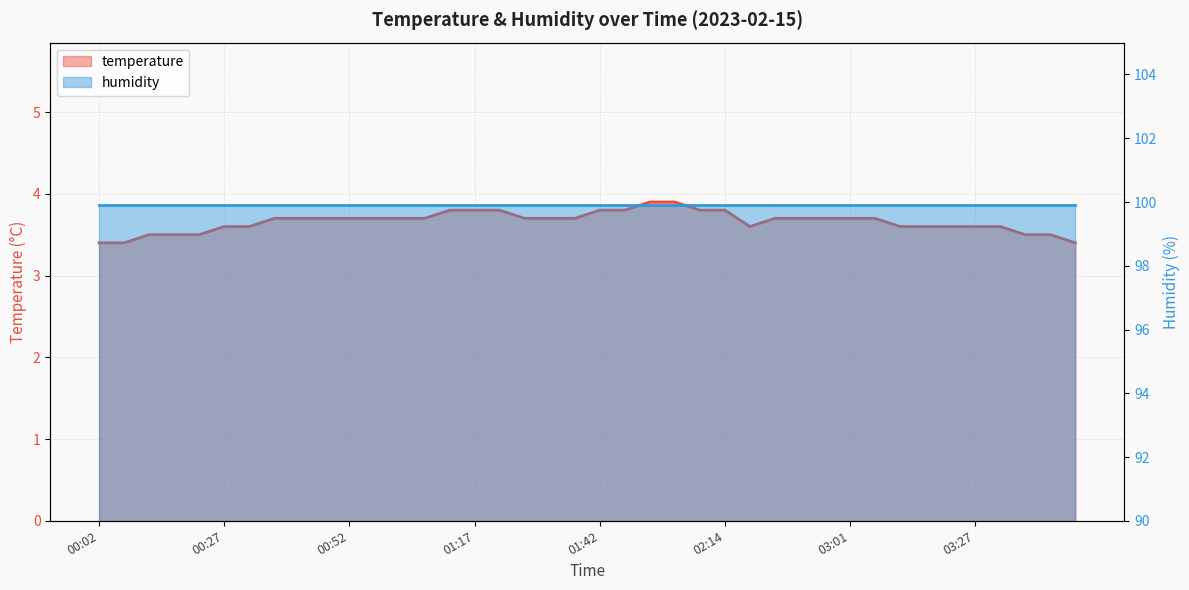

Approximately how many times larger is the value at 00:27 compared to 03:06?

1.0